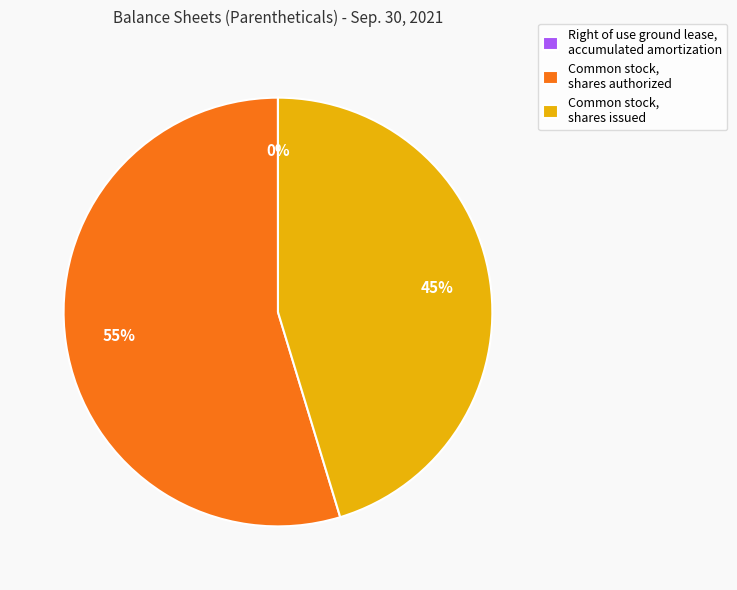

What percentage is the Common stock, shares authorized slice, to the nearest percent?

55%